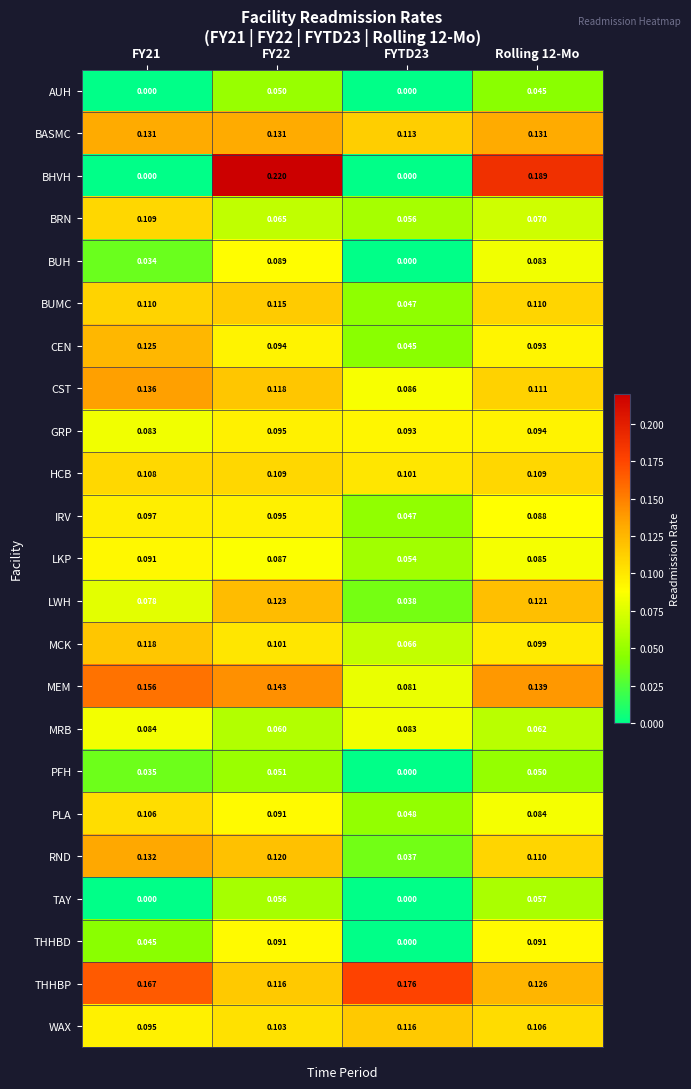

How many categories are shown in the chart?

4